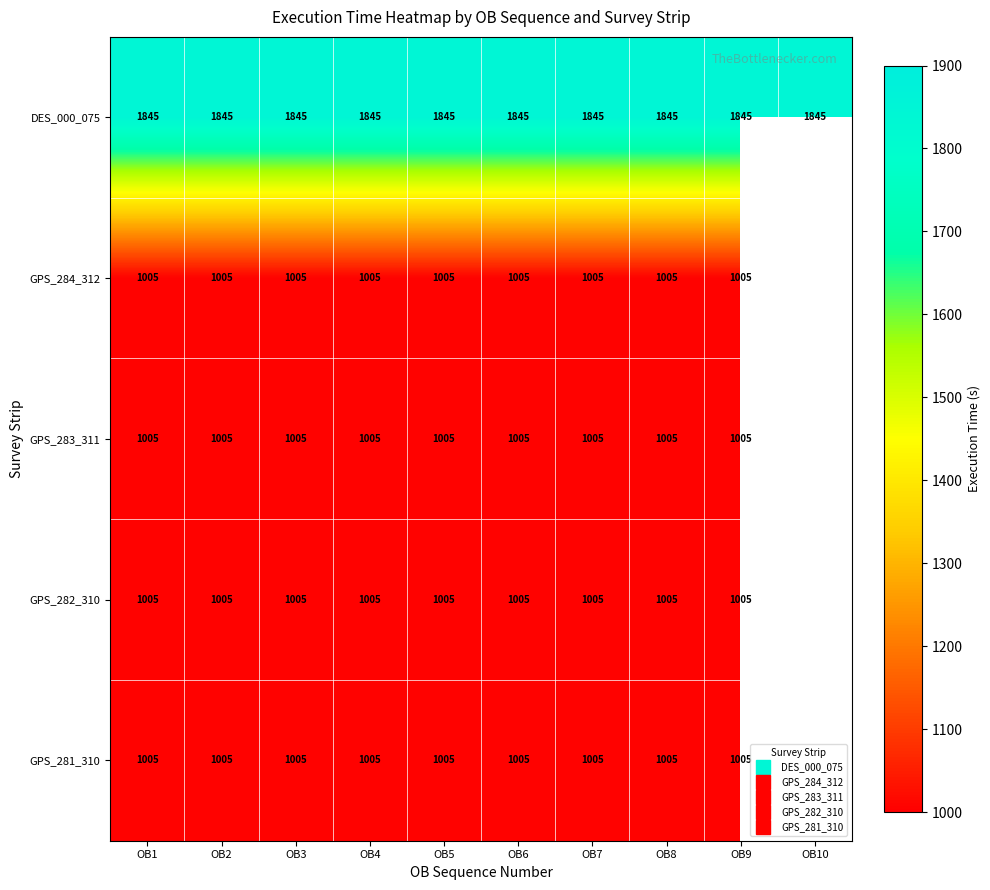

Which series has the largest total across all categories?

DES_000_075